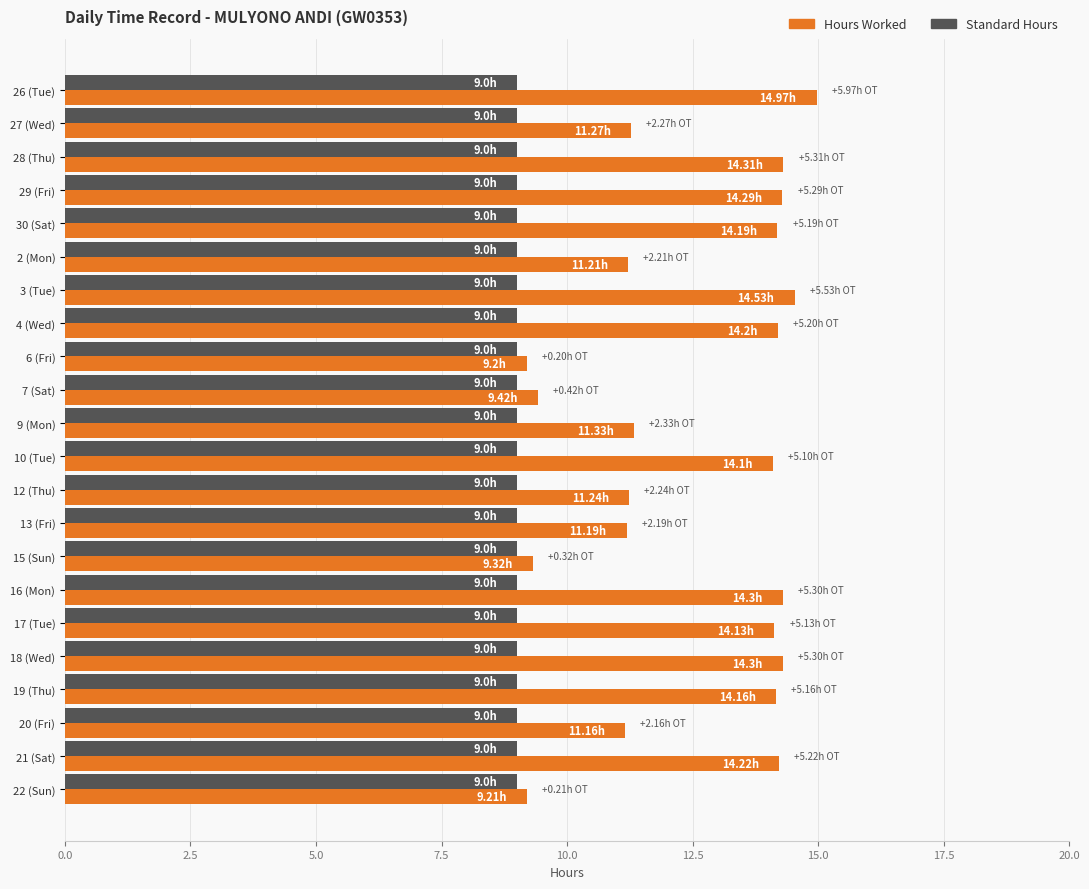

Rank the series by their average value, from lowest to highest.

Standard Hours, Hours Worked